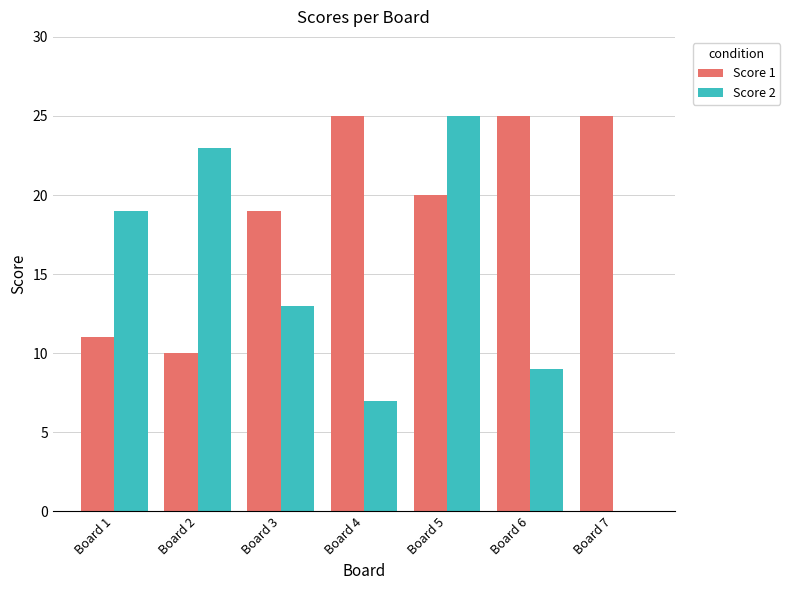

Count the number of data series in this chart.

2